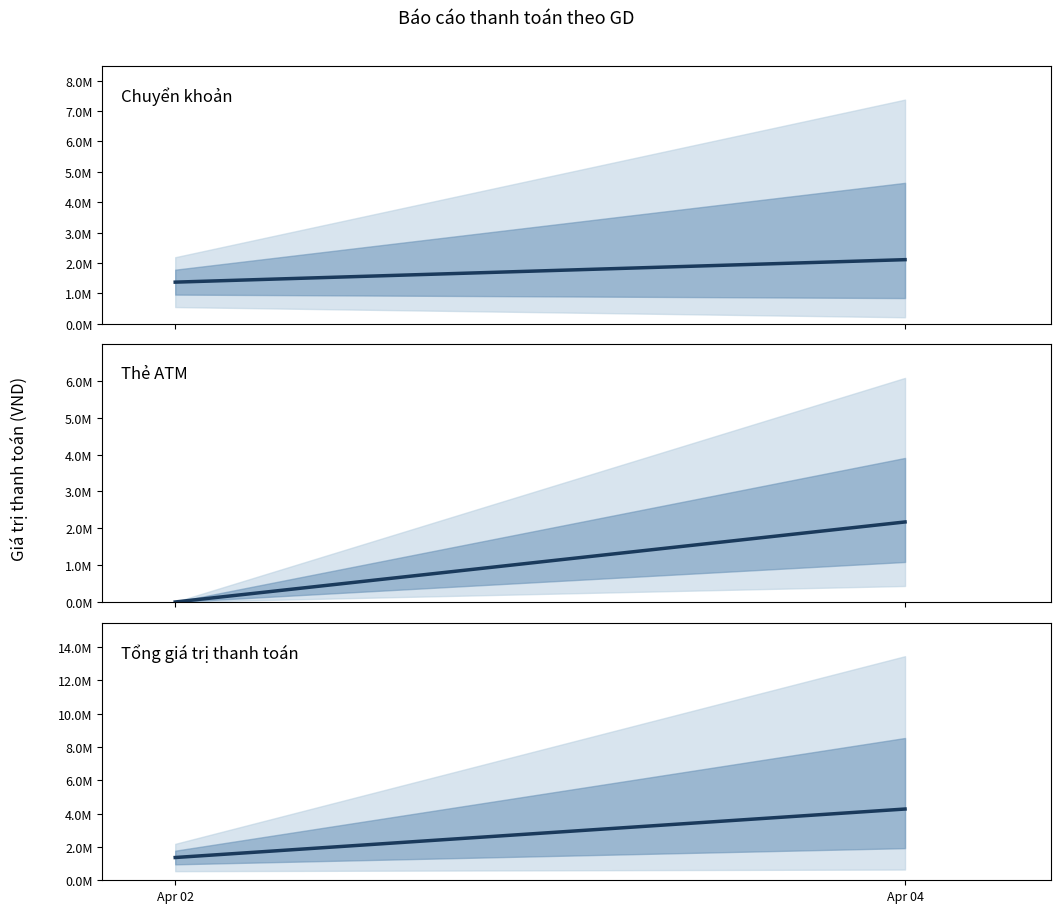

Reading left to right, transcribe all the data shown in this chart.

Chuyển khoản: Apr 02=1367000.0	Apr 04=2106866.7
Thẻ ATM: Apr 02=0.0	Apr 04=2172571.4
Tổng giá trị thanh toán: Apr 02=1367000.0	Apr 04=4279438.1